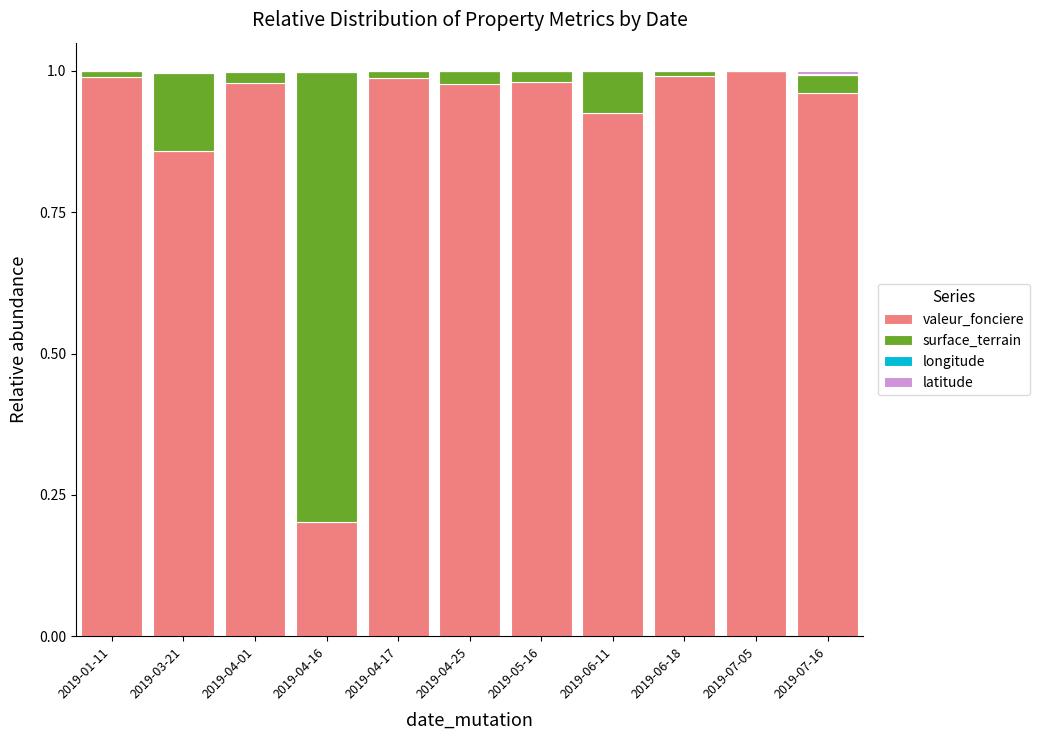

What is the label of the 2nd bar from the right?

2019-07-05